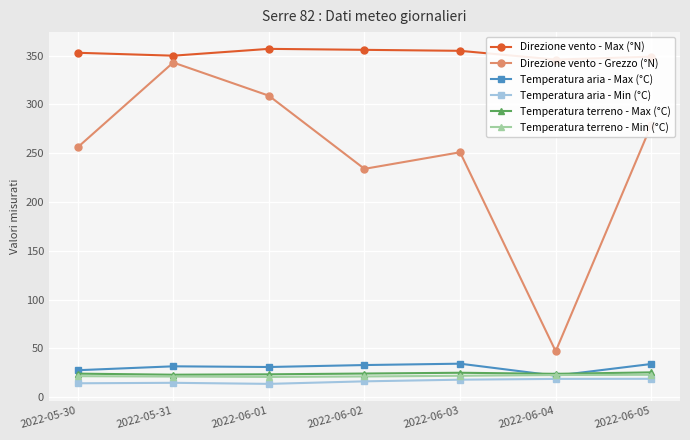

What is the difference between the second highest and minimum values in the Direzione vento - Max (°N) series?

10.0